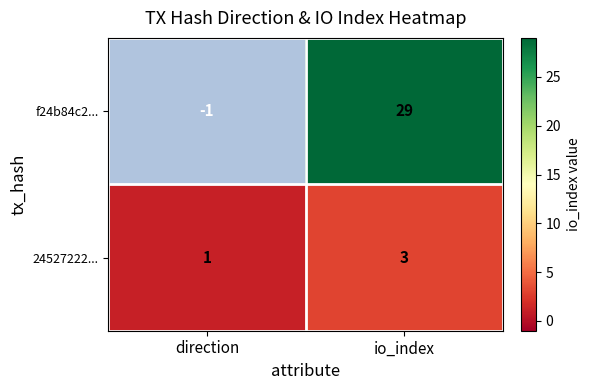

At which category is the sum across all series the highest?

io_index